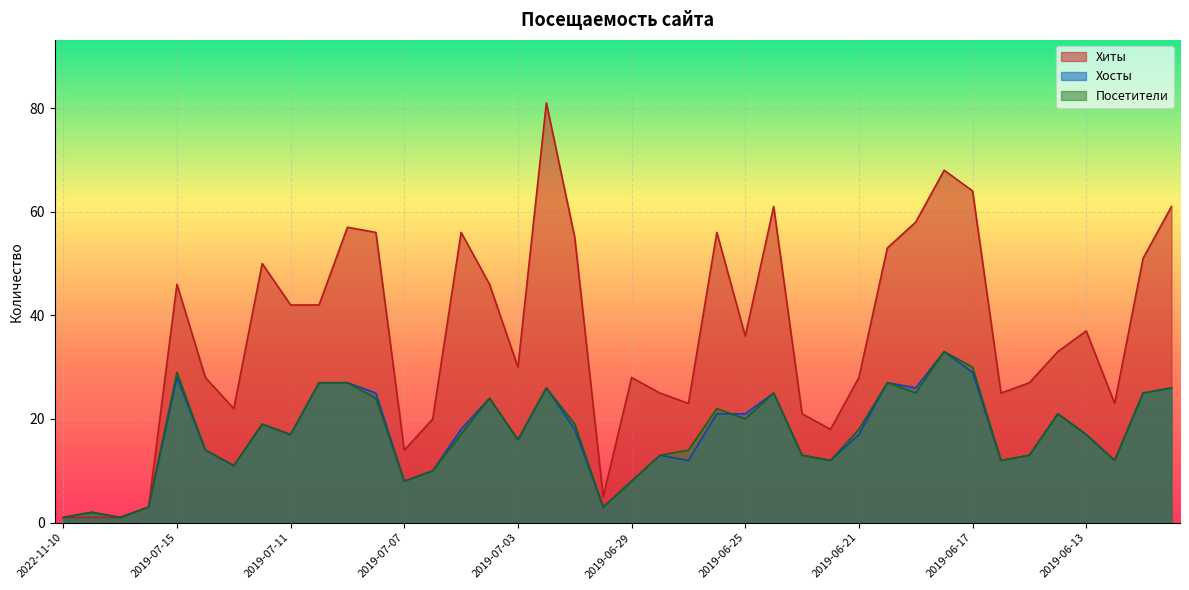

True or false: Хосты and Хиты intersect in this chart.

False